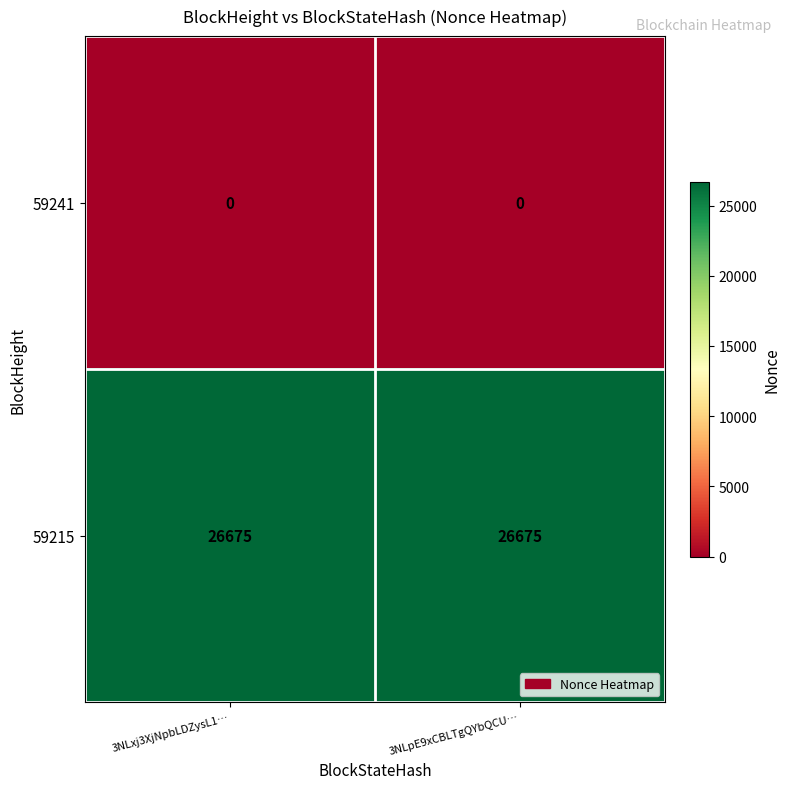

List the series in order of their overall mean, highest first.

59215, 59241